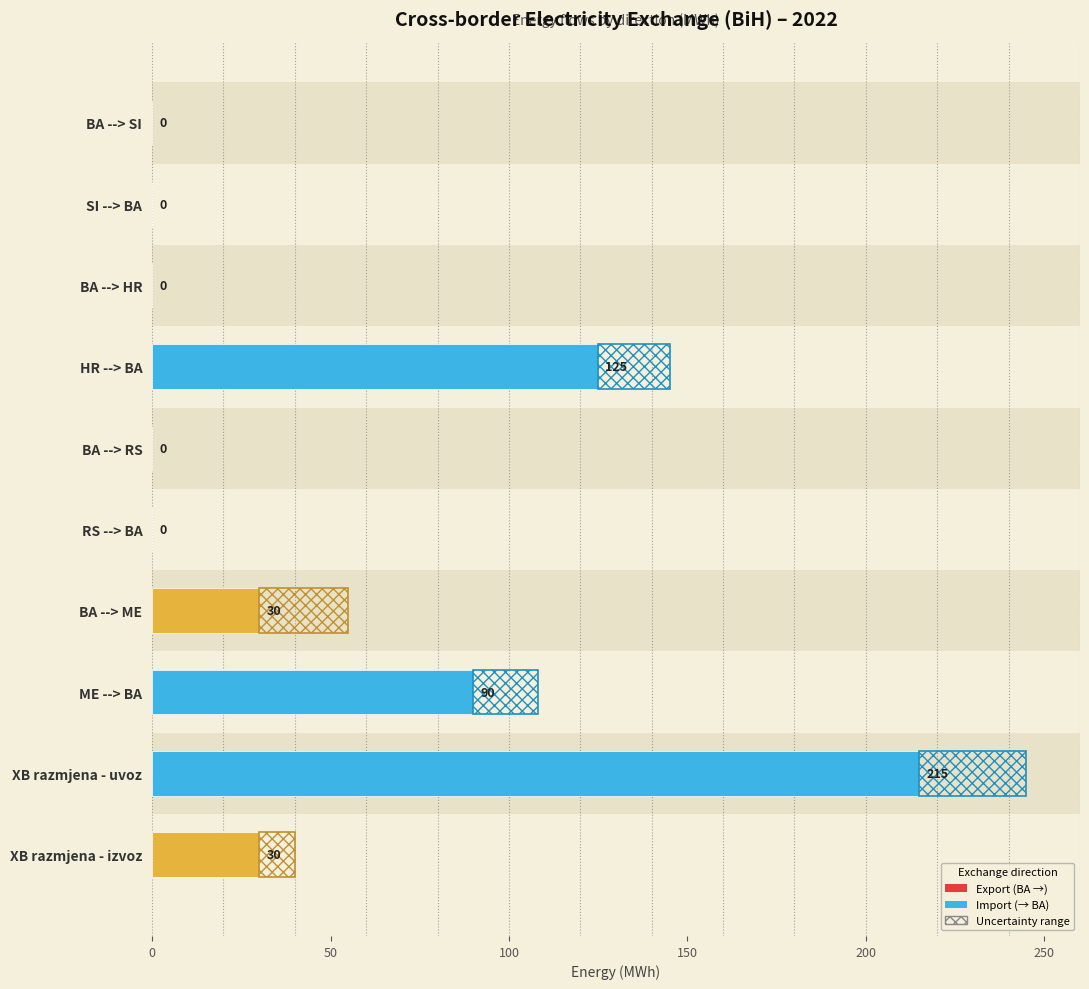

Are the bars grouped side by side (vs. stacked)?

No